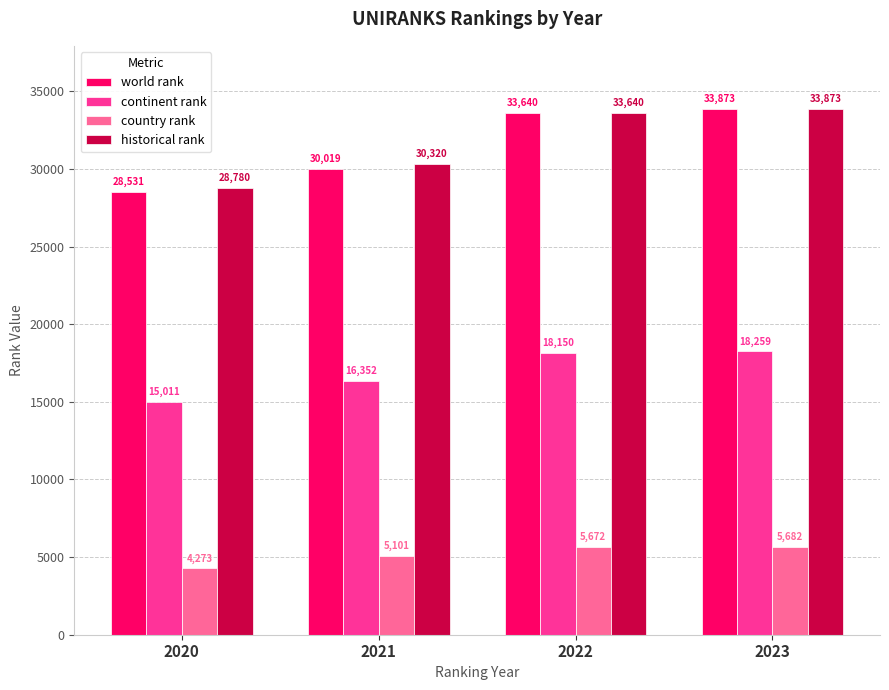

Is it true that world rank equals 30019.0 at 2021?

True